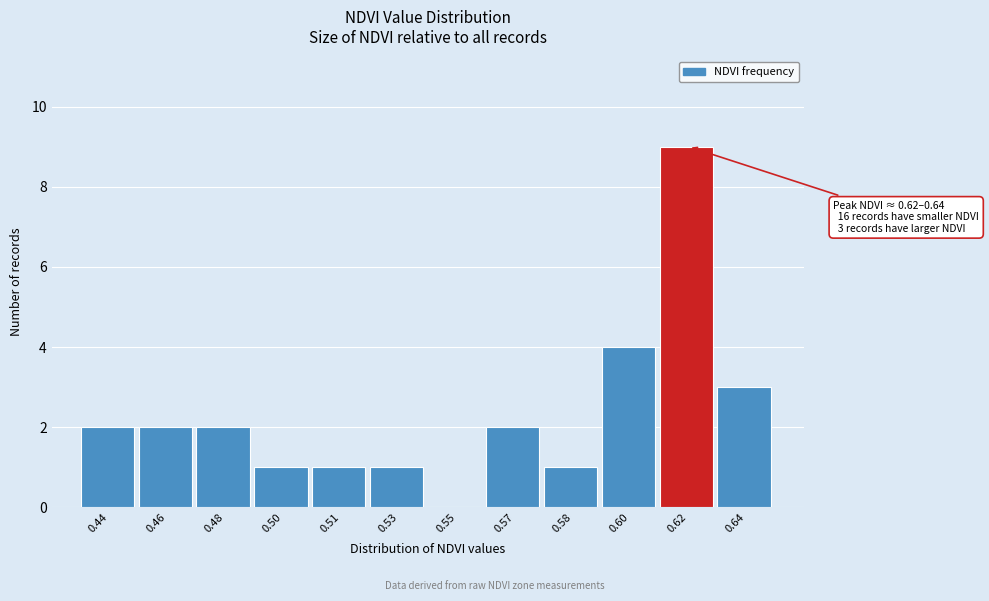

Reading right to left, what are all the values shown in this chart?

0.64=3	0.62=9	0.60=4	0.58=1	0.57=2	0.55=0	0.53=1	0.51=1	0.50=1	0.48=2	0.46=2	0.44=2